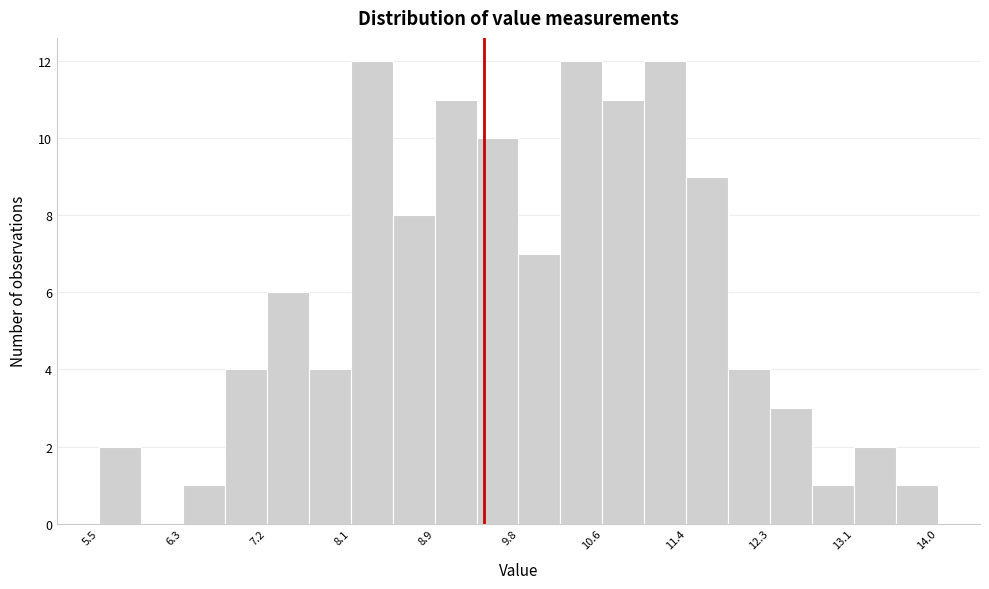

Reading left to right, list every bar in this chart as the range it spans on the x-axis followed by its height. Neither the bar edges nor the heights are printed on the chart, so give them approximately, as read against the axes.

5.5 to 5.9: 2
5.9 to 6.4: 0
6.4 to 6.8: 1
6.8 to 7.2: 4
7.2 to 7.6: 6
7.6 to 8.1: 4
8.1 to 8.5: 12
8.5 to 8.9: 8
8.9 to 9.3: 11
9.3 to 9.8: 10
9.8 to 10.2: 7
10.2 to 10.6: 12
10.6 to 11.0: 11
11.0 to 11.5: 12
11.5 to 11.9: 9
11.9 to 12.3: 4
12.3 to 12.7: 3
12.7 to 13.2: 1
13.2 to 13.6: 2
13.6 to 14.0: 1